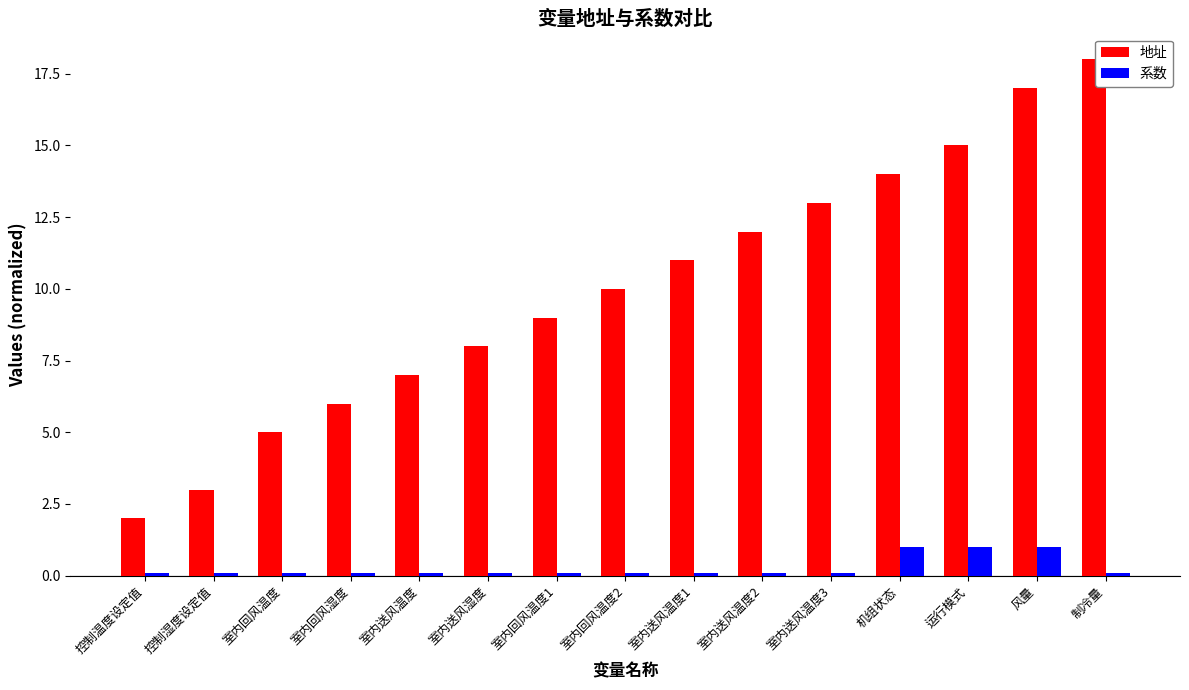

Rank the series at 室内送风温度2 from highest to lowest value.

地址, 系数